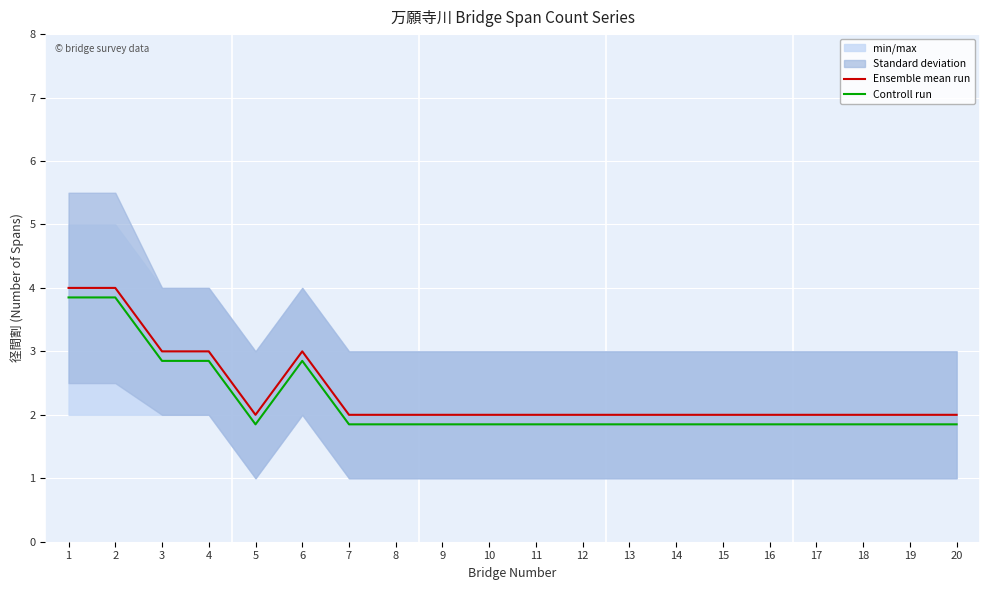

Reading right to left, list all the values displayed in this chart.

Ensemble mean run: 2.0	2.0	2.0	2.0	2.0	2.0	2.0	2.0	2.0	2.0	2.0	2.0	2.0	2.0	3.0	2.0	3.0	3.0	4.0	4.0
Controll run: 1.9	1.9	1.9	1.9	1.9	1.9	1.9	1.9	1.9	1.9	1.9	1.9	1.9	1.9	2.9	1.9	2.9	2.9	3.9	3.9